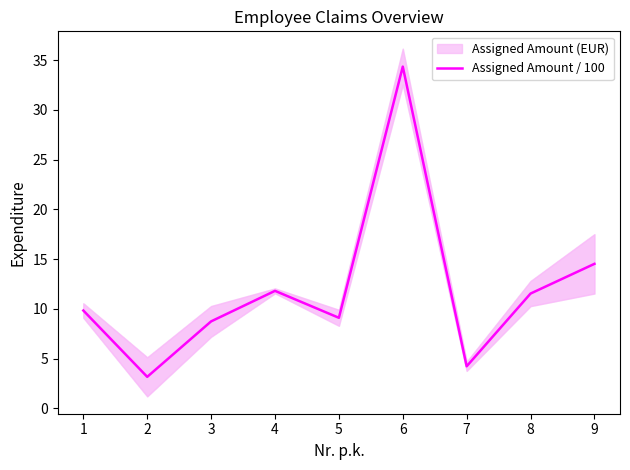

At which label is Assigned Amount / 100 closest to 18?

9